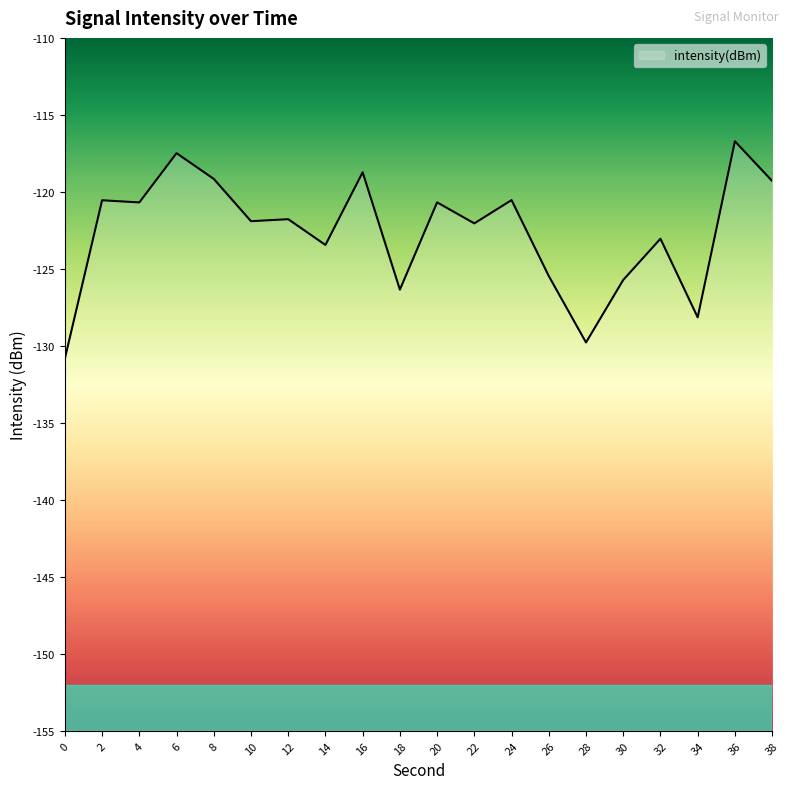

How many data points are less than -121?

11